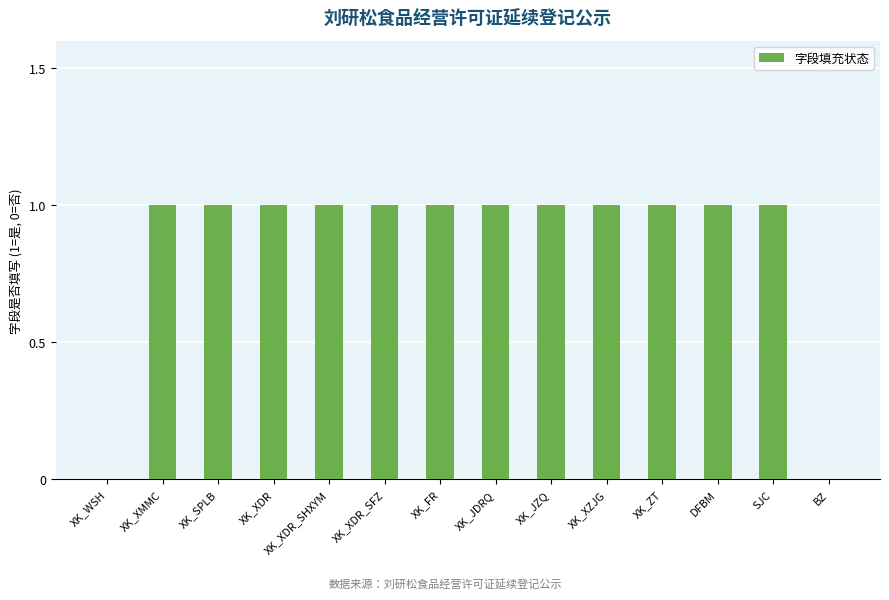

What is the ratio of the value at SJC to the value at XK_XDR_SHXYM?

1.0